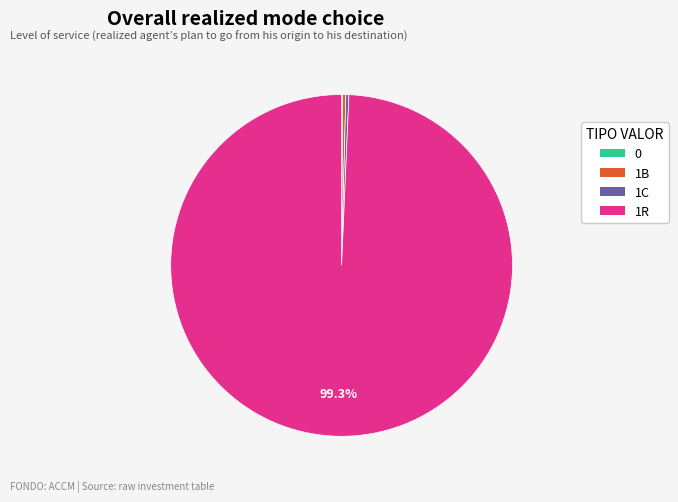

To the nearest percent, what is the average slice percentage?

25%